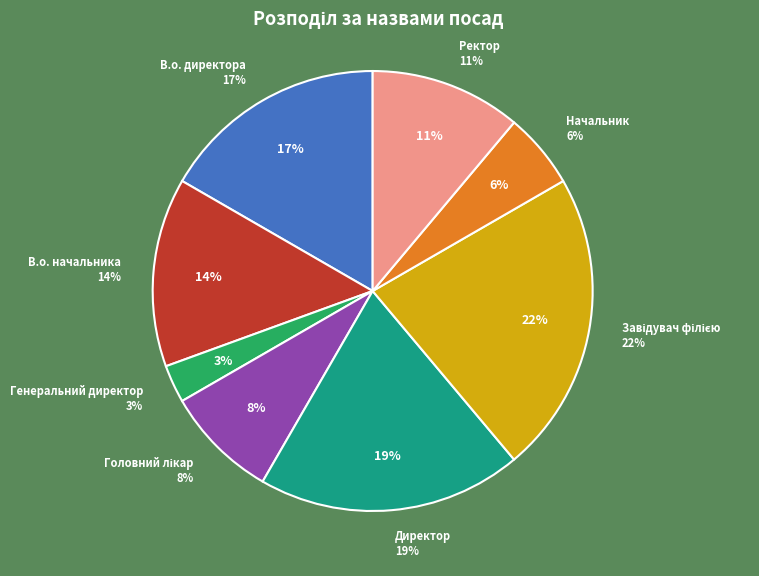

Does Директор represent more than half of the total?

No